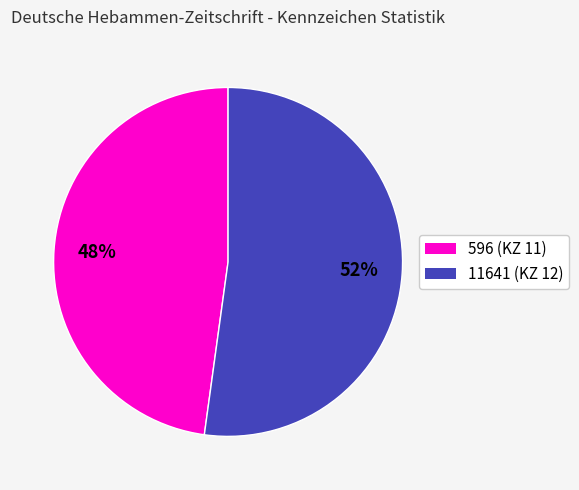

Is it true that 596 is 48% of the pie?

True